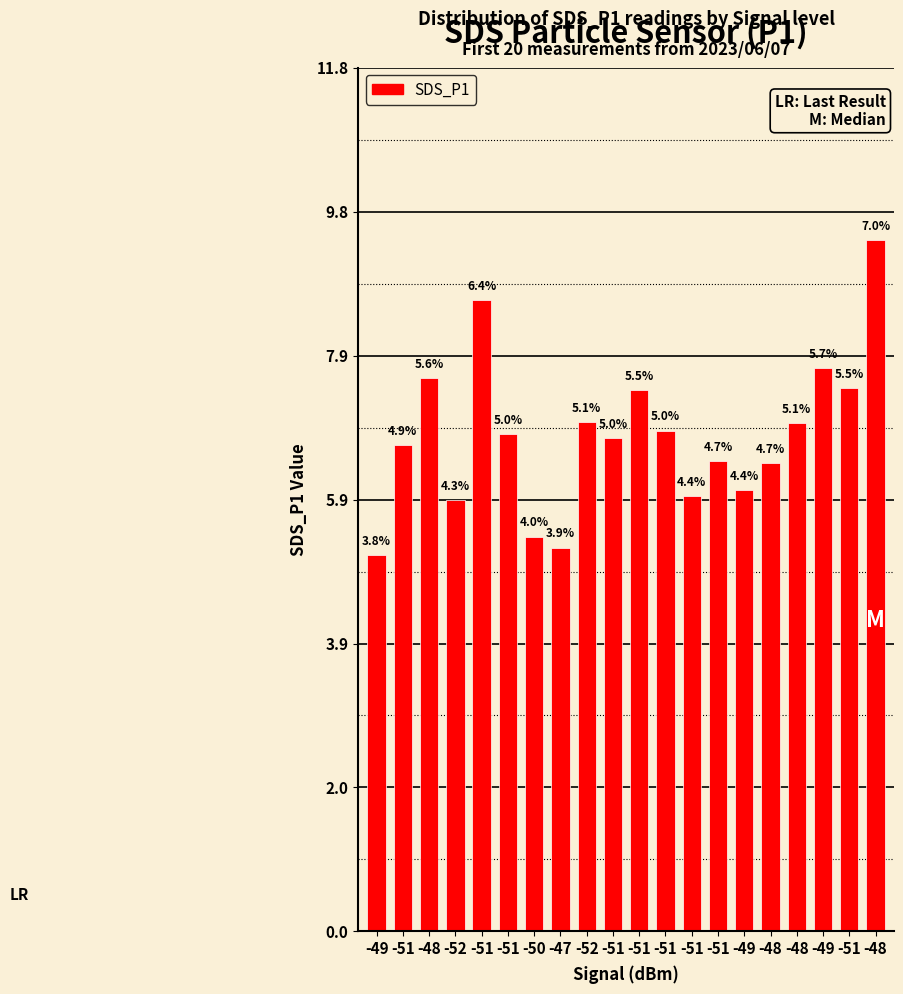

Where is the data nearest to the value 7?

-52